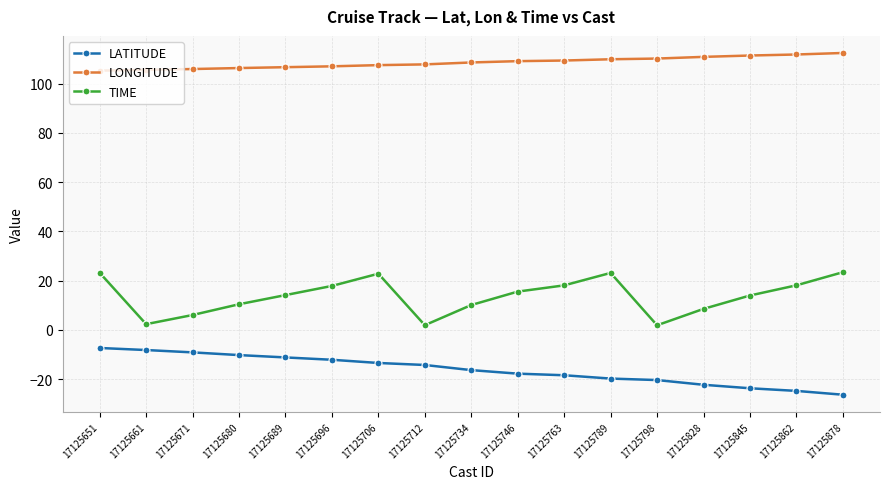

At which category does TIME reach its first local valley?

17125661